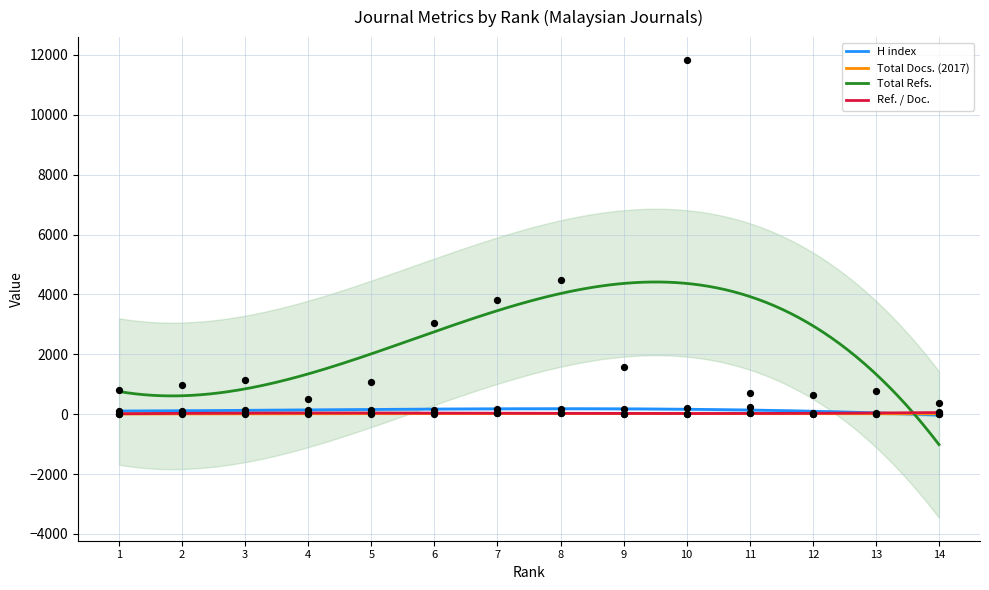

Is the value of Total Docs. (2017) at 10 greater than the value of Total Refs. at 5?

No